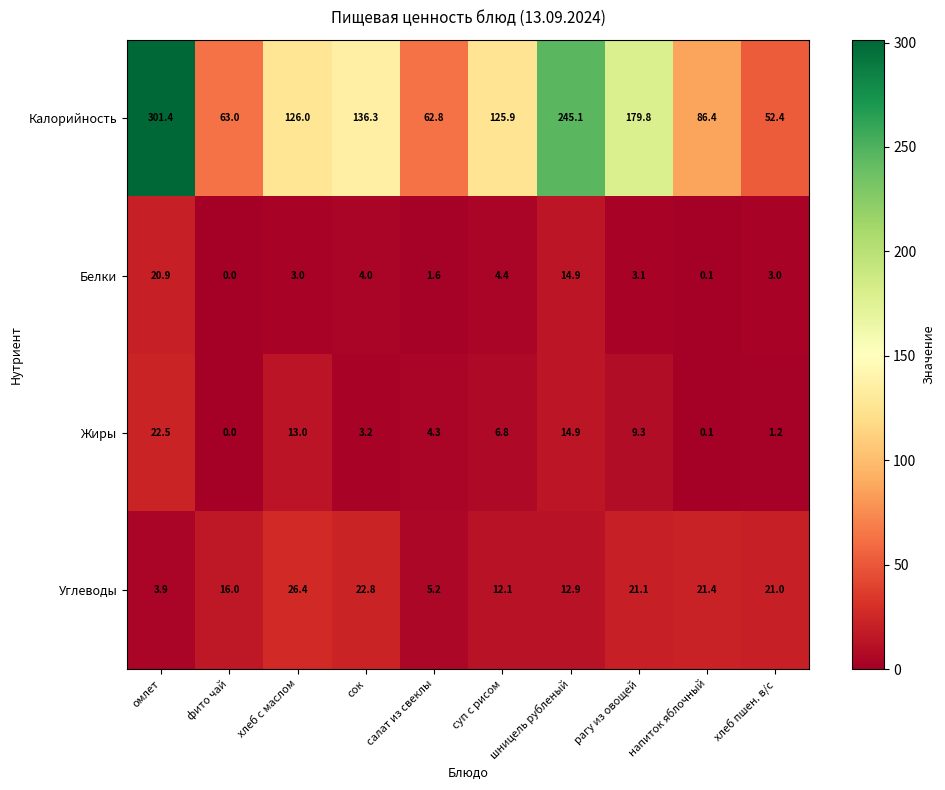

What is the average value of the Жиры series?

7.5